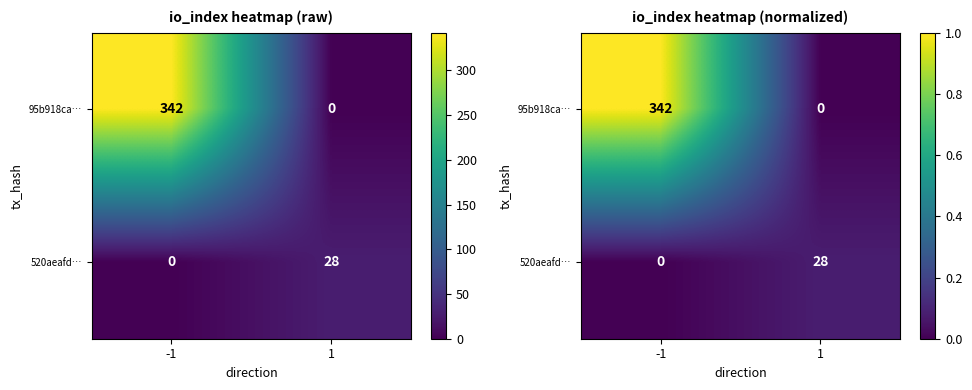

True or false: 520aeafd… has a value of -0.0 at -1.

False